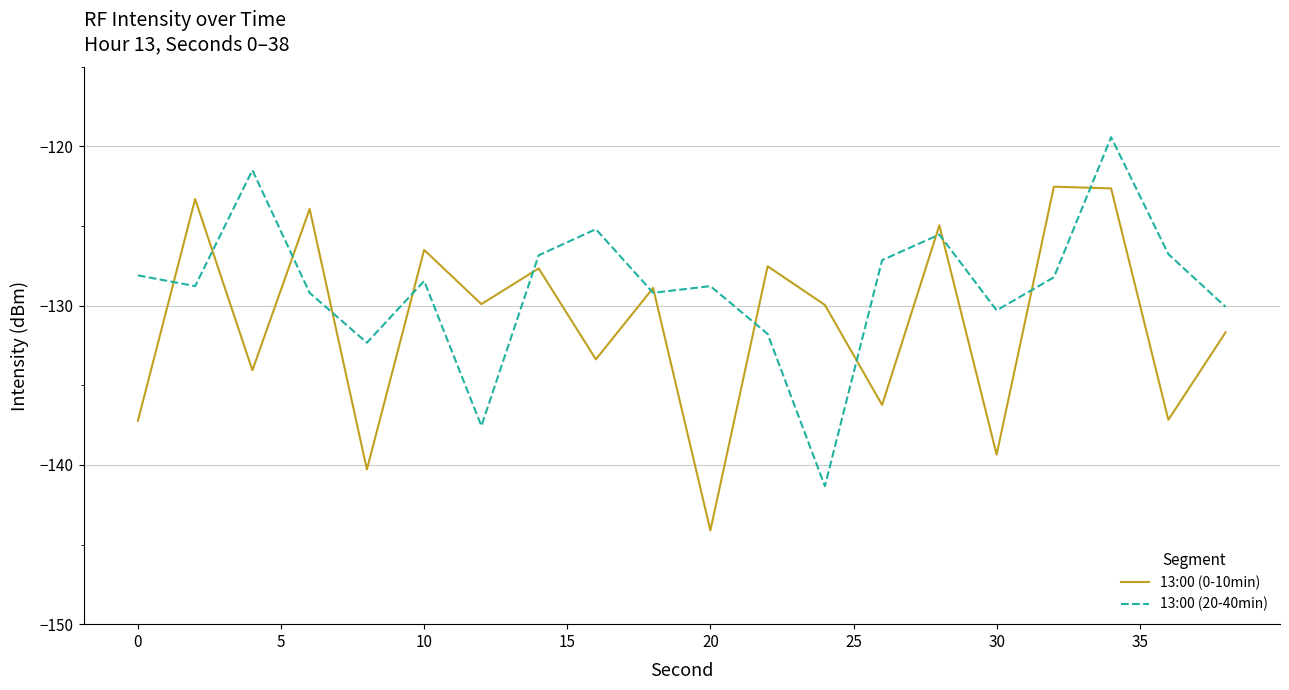

Rank the series by their maximum value, from highest to lowest.

13:00 (20-40min), 13:00 (0-10min)